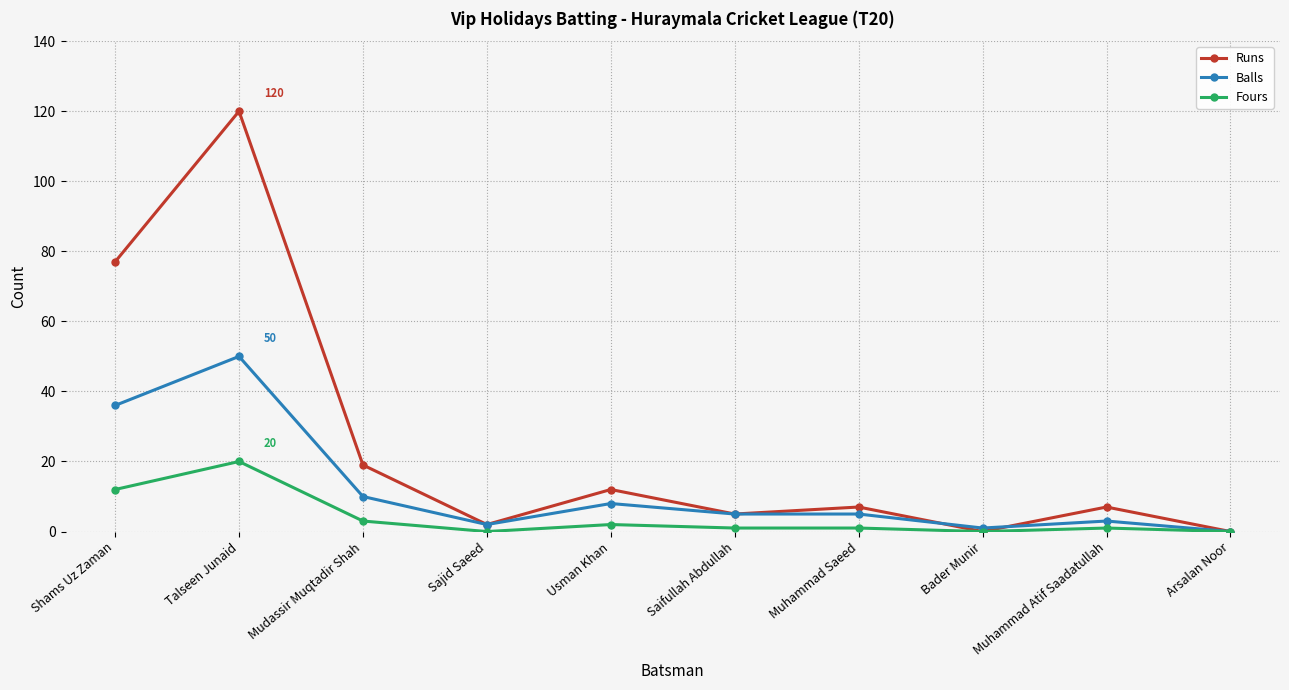

Rank the series by their average value, from lowest to highest.

Fours, Balls, Runs